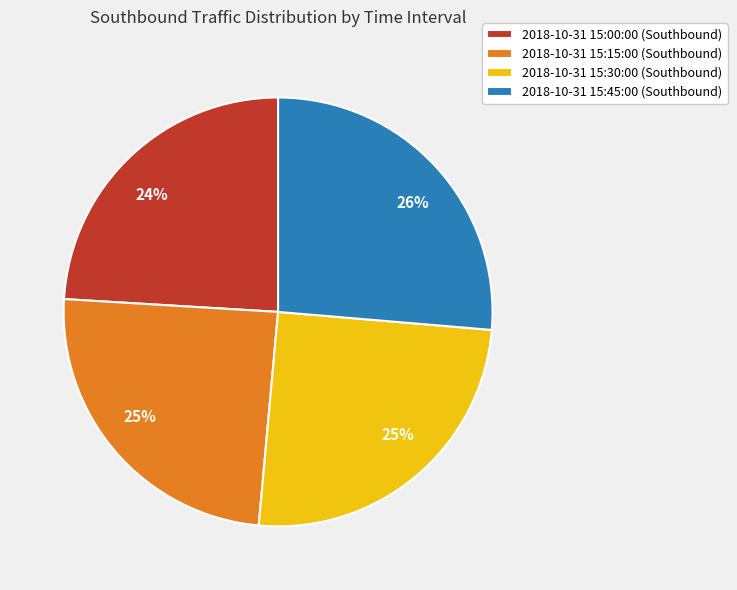

Between 2018-10-31 15:15:00 (Southbound) and 2018-10-31 15:45:00 (Southbound), which is larger?

2018-10-31 15:45:00 (Southbound)